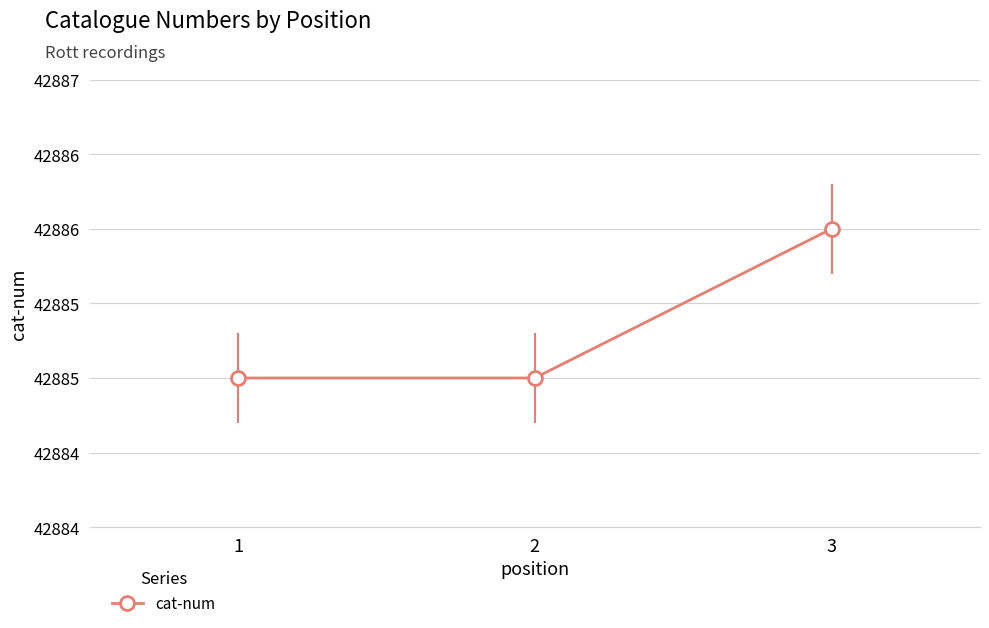

Count the values in the range 42885 to 42886.

3